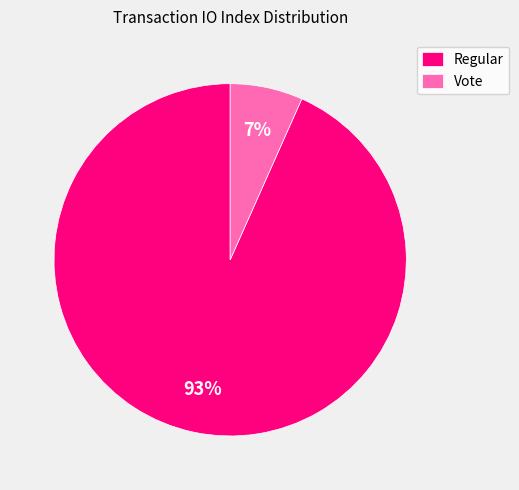

How many segments does this pie chart have?

2